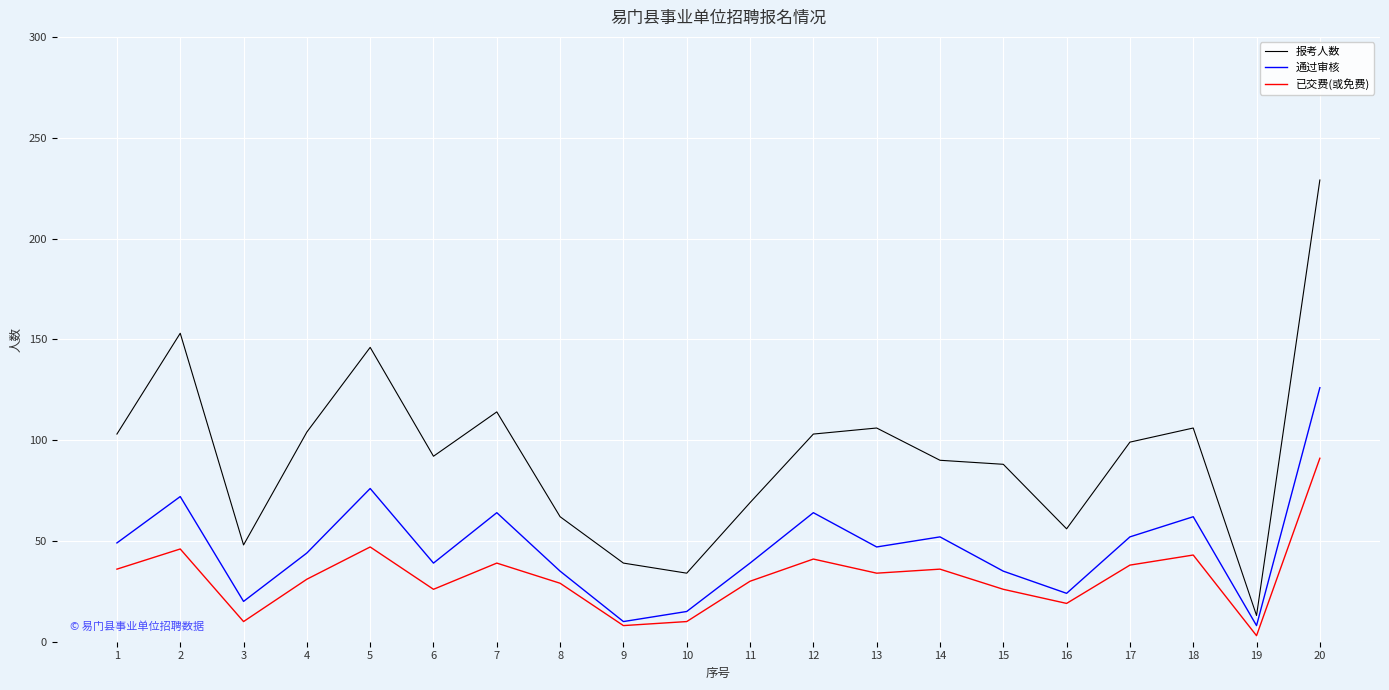

Which category has the lowest value across all series?

19